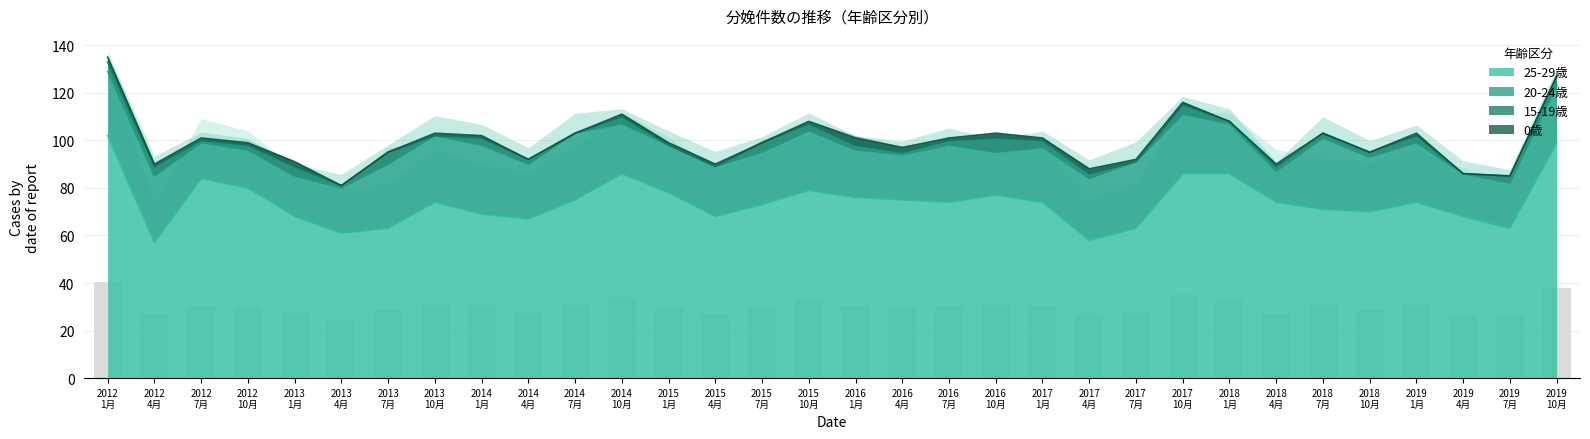

Which series changed the most between 2013年7月 and 2013年10月?

25-29歳